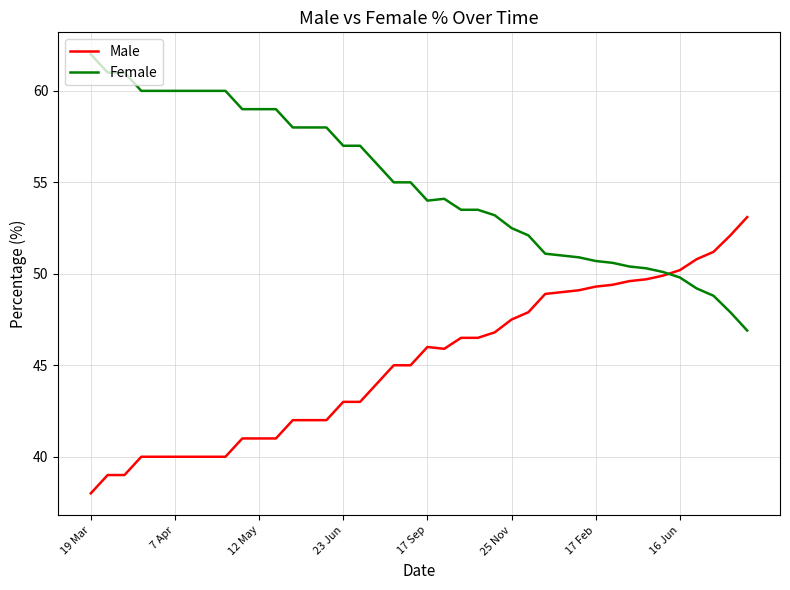

Rank the series by their average value, from highest to lowest.

Female, Male